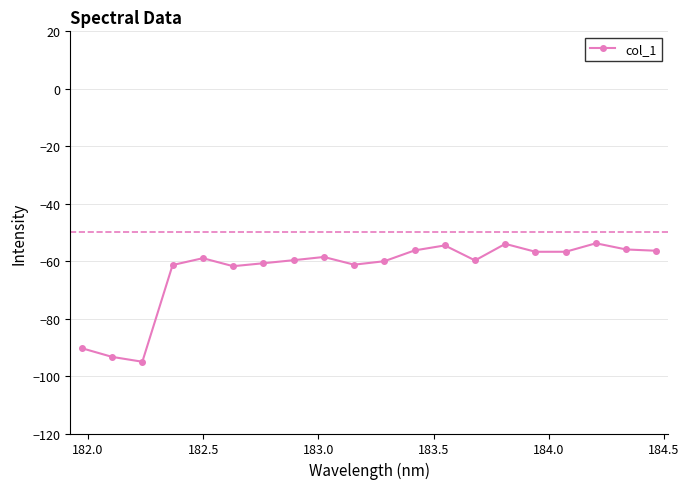

What is the smallest value displayed?

-95.0